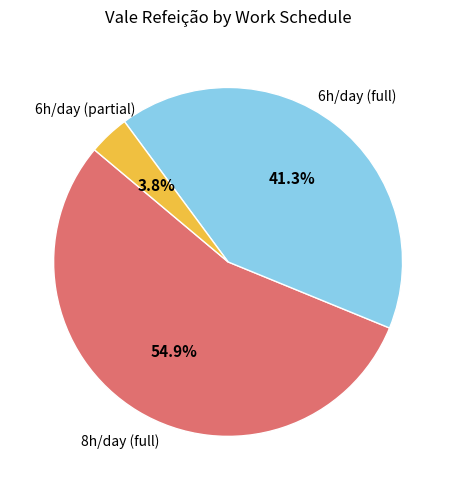

Is there any slice that represents more than half of the pie?

Yes